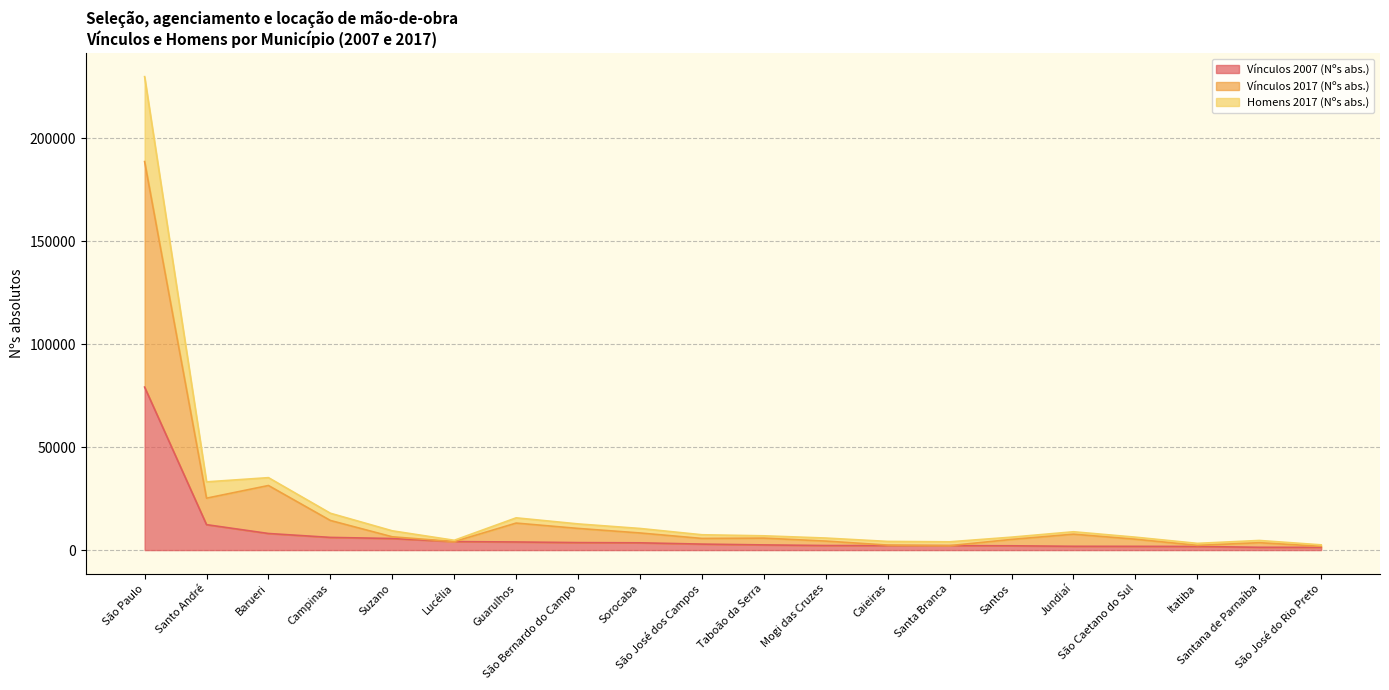

What are all the series names shown in the legend?

Vínculos 2007 (Nºs abs.), Vínculos 2017 (Nºs abs.), Homens 2017 (Nºs abs.)